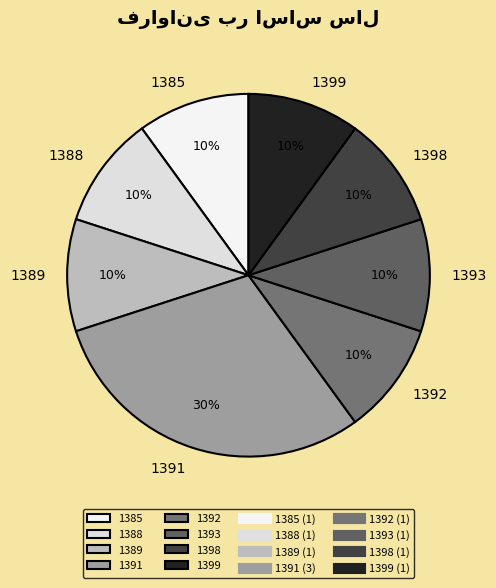

How many segments does this pie chart have?

8